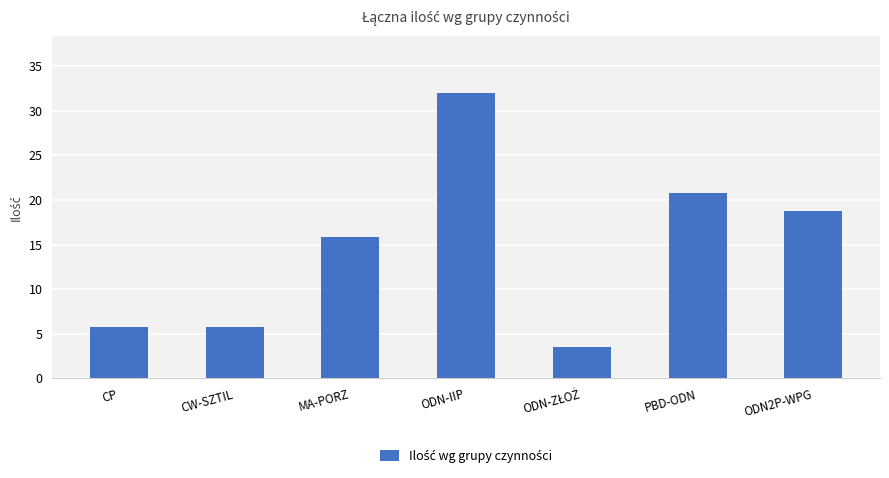

What is the sum of all values?

102.3